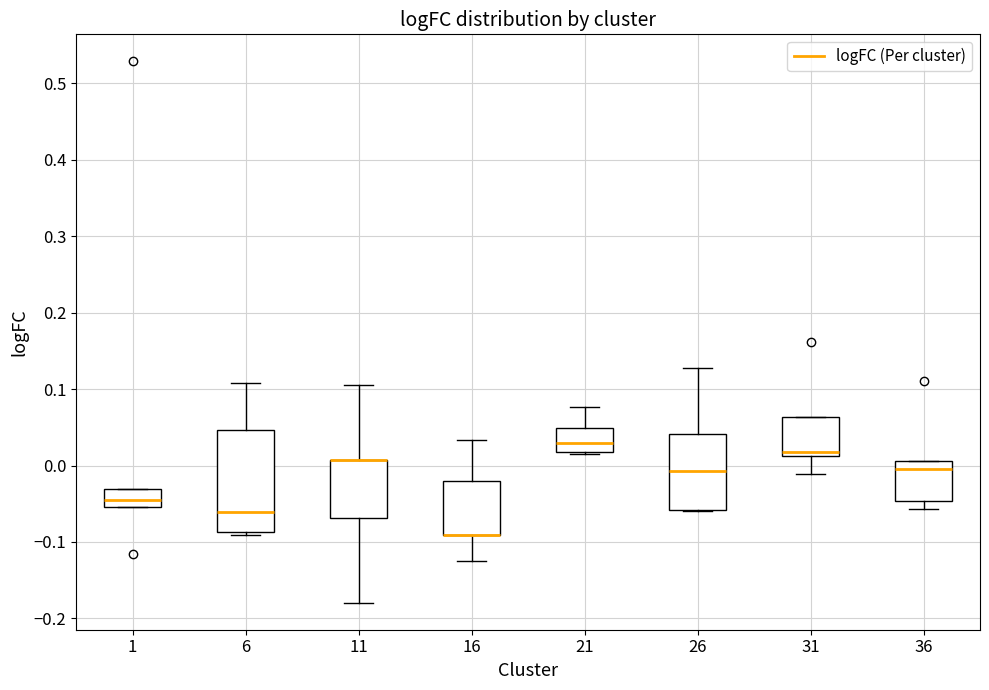

Reading left to right, transcribe this box plot: for each box, give where its median line is, the range the box spans, and where its two whiskers end, as read against the y-axis. The values are not printed on the chart, so give them approximately, as read against the axis.

1: median -0.04, box -0.05 to -0.03, whiskers -0.05 to -0.03
6: median -0.06, box -0.09 to 0.05, whiskers -0.09 (just below the box's lower edge) to 0.11
11: median 0.01 (drawn on the box's upper edge), box -0.07 to 0.01, whiskers -0.18 to 0.11
16: median -0.09 (drawn on the box's lower edge), box -0.09 to -0.02, whiskers -0.13 to 0.03
21: median 0.03, box 0.02 to 0.05, whiskers 0.02 to 0.08
26: median -0.01, box -0.06 to 0.04, whiskers -0.06 to 0.13
31: median 0.02, box 0.01 to 0.06, whiskers -0.01 to 0.06
36: median 0.00, box -0.05 to 0.01, whiskers -0.06 to 0.01